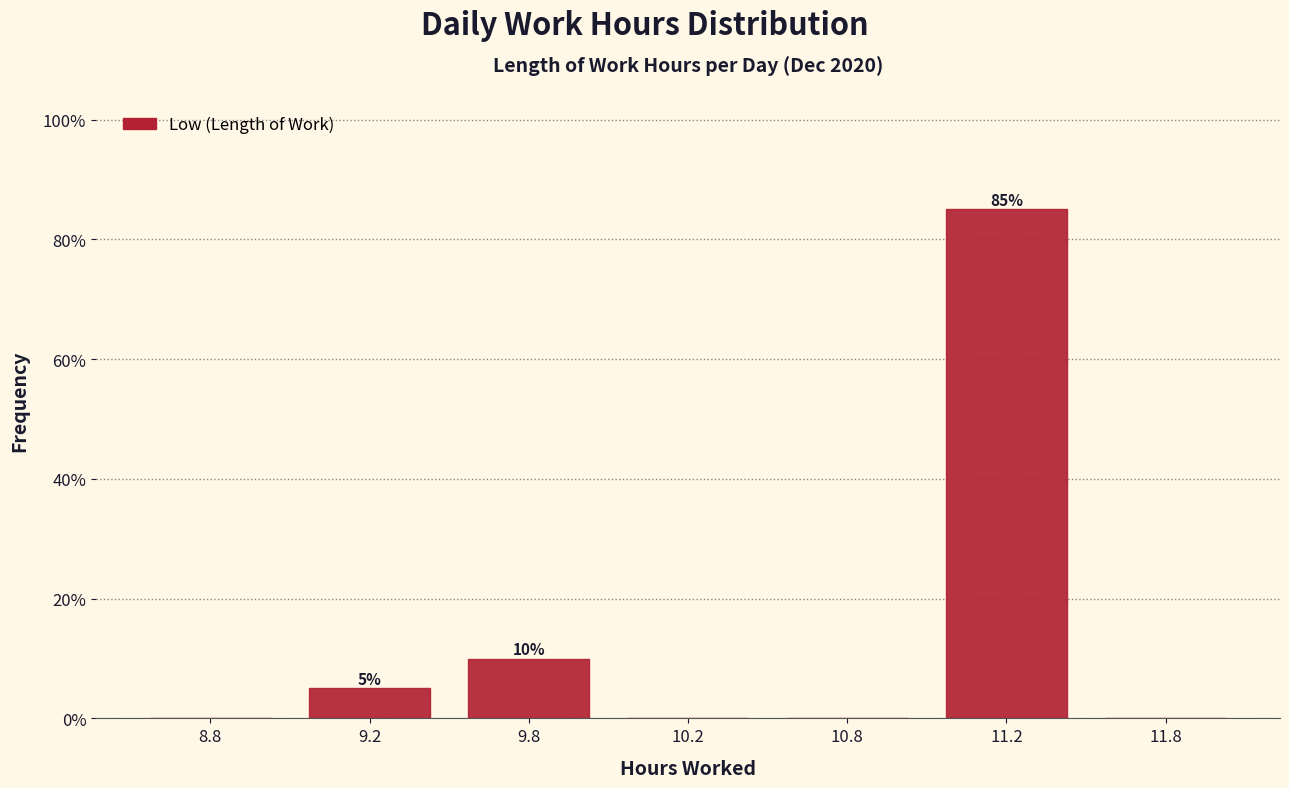

Reading left to right, transcribe all the data shown in this chart.

8.8=0	9.2=5	9.8=10	10.2=0	10.8=0	11.2=85	11.8=0